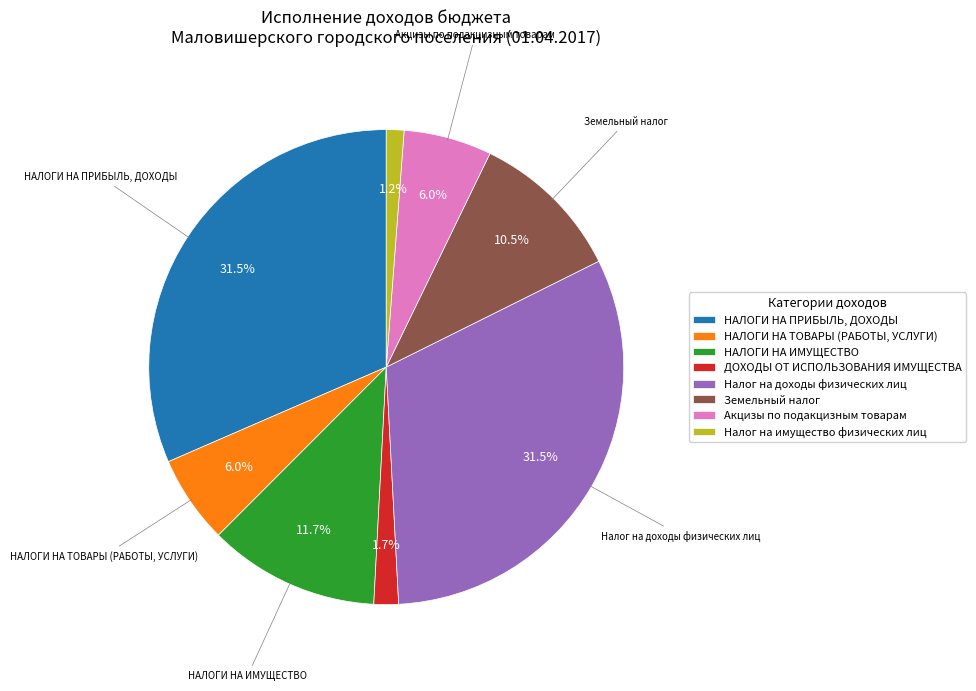

Does Налог на имущество физических лиц account for over 50% of the chart?

No